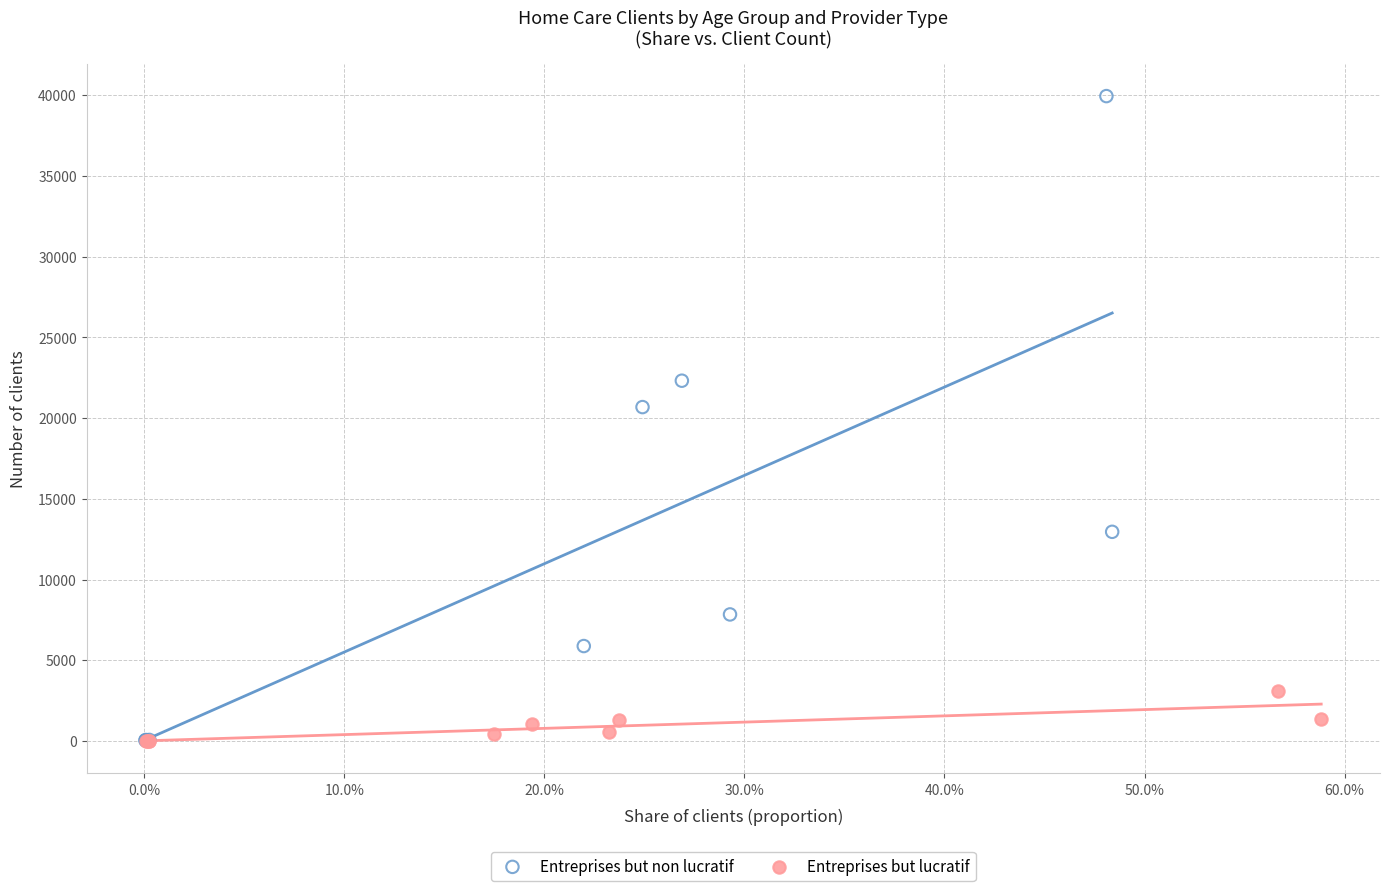

Which series contains the highest Y value?

Entreprises but non lucratif